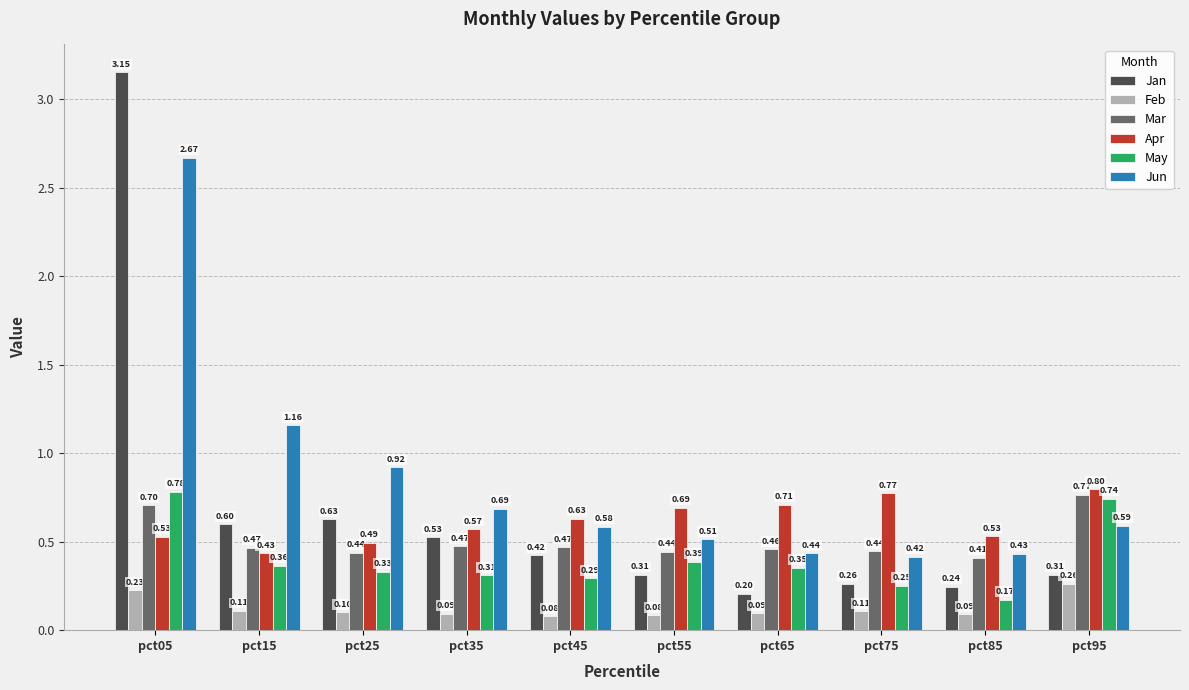

What is the difference between the maximum and second lowest values in the Jan series?

2.9